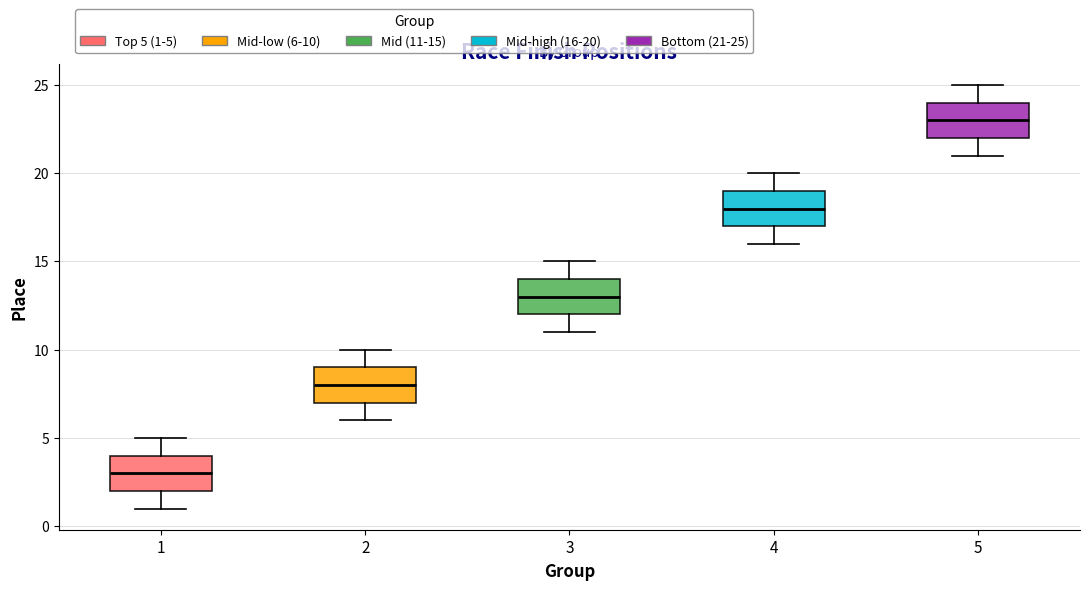

Reading left to right, transcribe this box plot: for each box, give where its median line is, the range the box spans, and where its two whiskers end, as read against the y-axis. The values are not printed on the chart, so give them approximately, as read against the axis.

1: median 3, box 2 to 4, whiskers 1 to 5
2: median 8, box 7 to 9, whiskers 6 to 10
3: median 13, box 12 to 14, whiskers 11 to 15
4: median 18, box 17 to 19, whiskers 16 to 20
5: median 23, box 22 to 24, whiskers 21 to 25